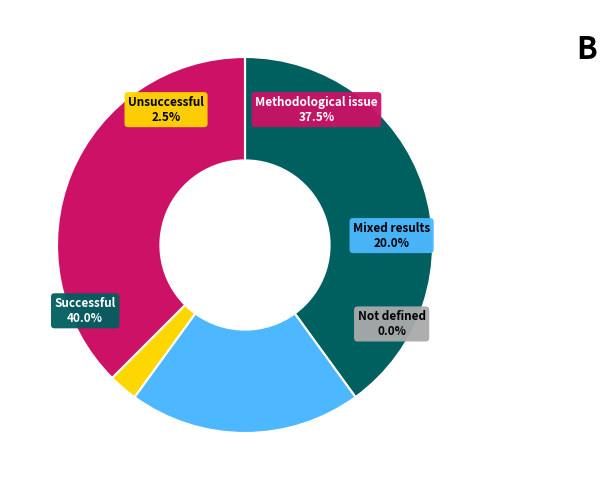

Is it true that Житлова політика is 12% of the pie?

False